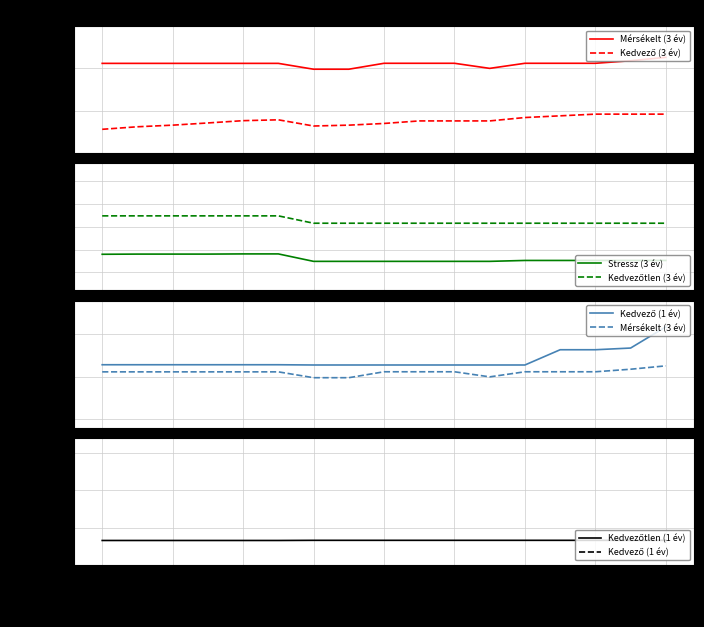

What position from the left is 2023-11?

13